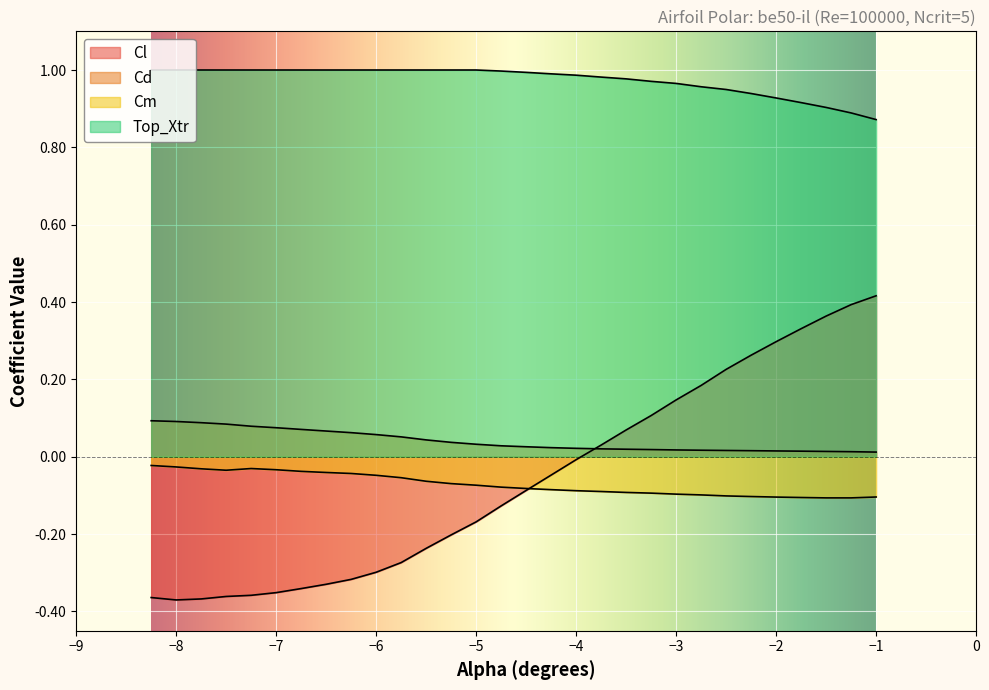

Which series has the largest total across all categories?

Top_Xtr